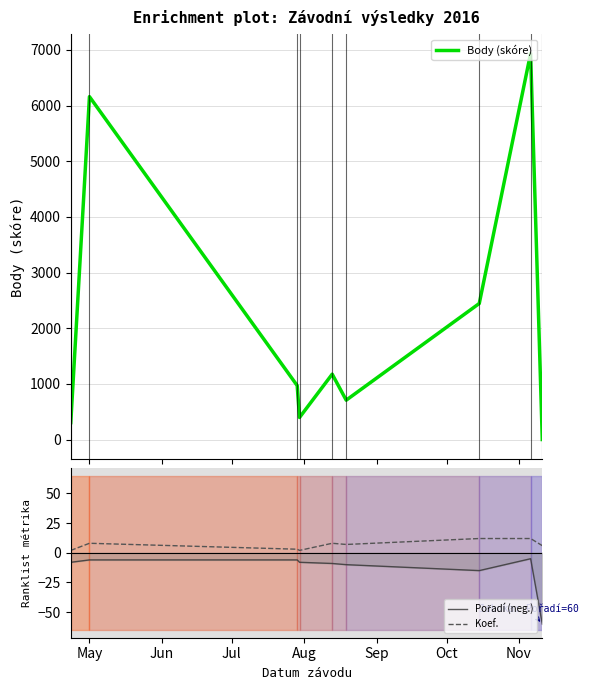

What is the difference between the maximum and minimum values in the Koef. series?

10